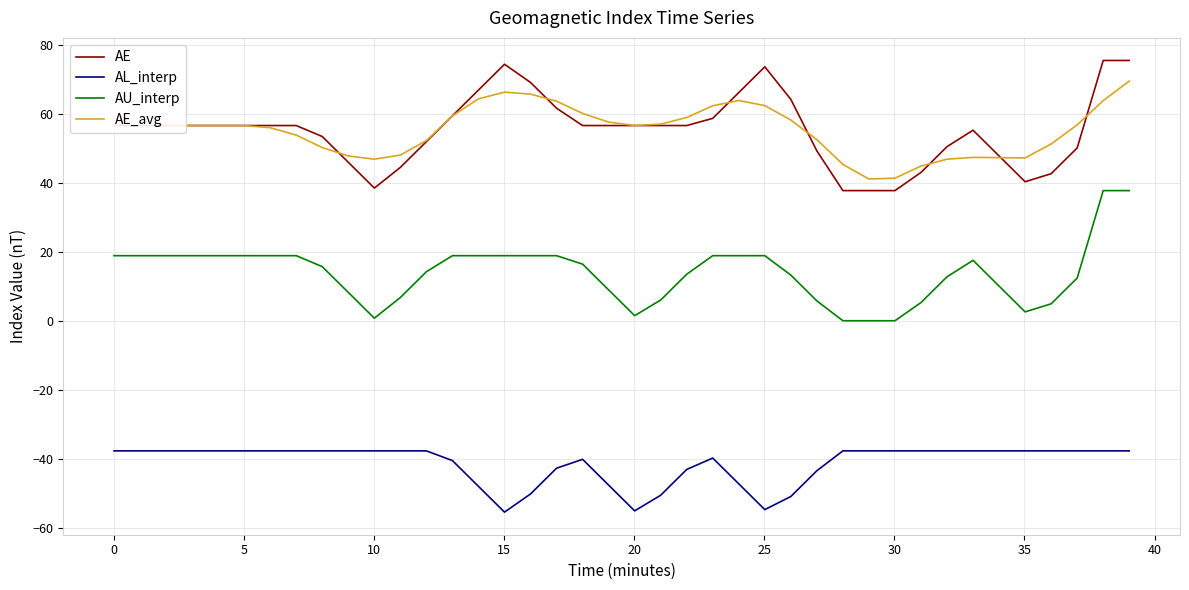

True or false: AL_interp and AE intersect in this chart.

False